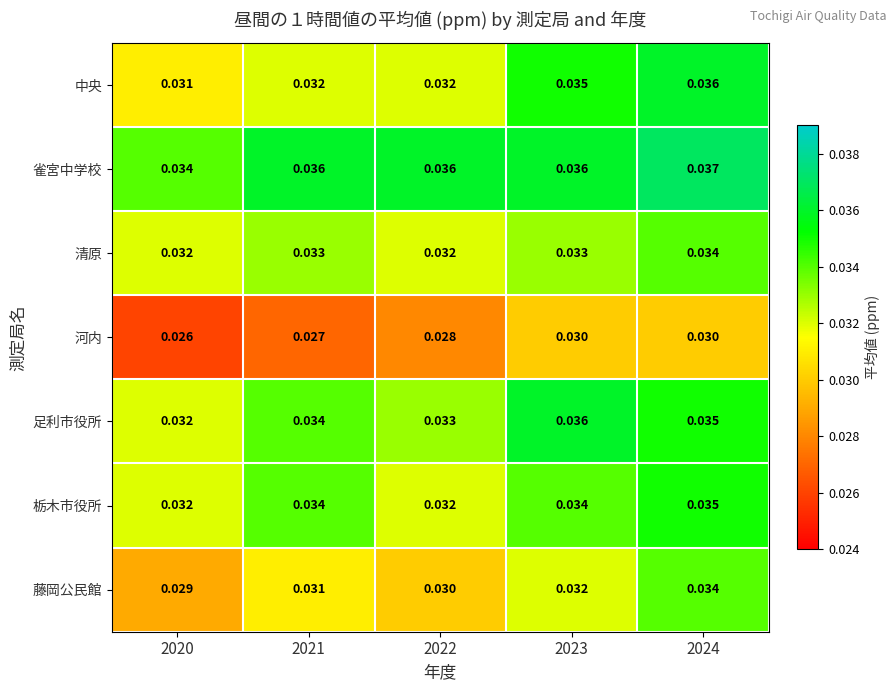

Is the value of 栃木市役所 at 2023 greater than the value of 中央 at 2022?

Yes